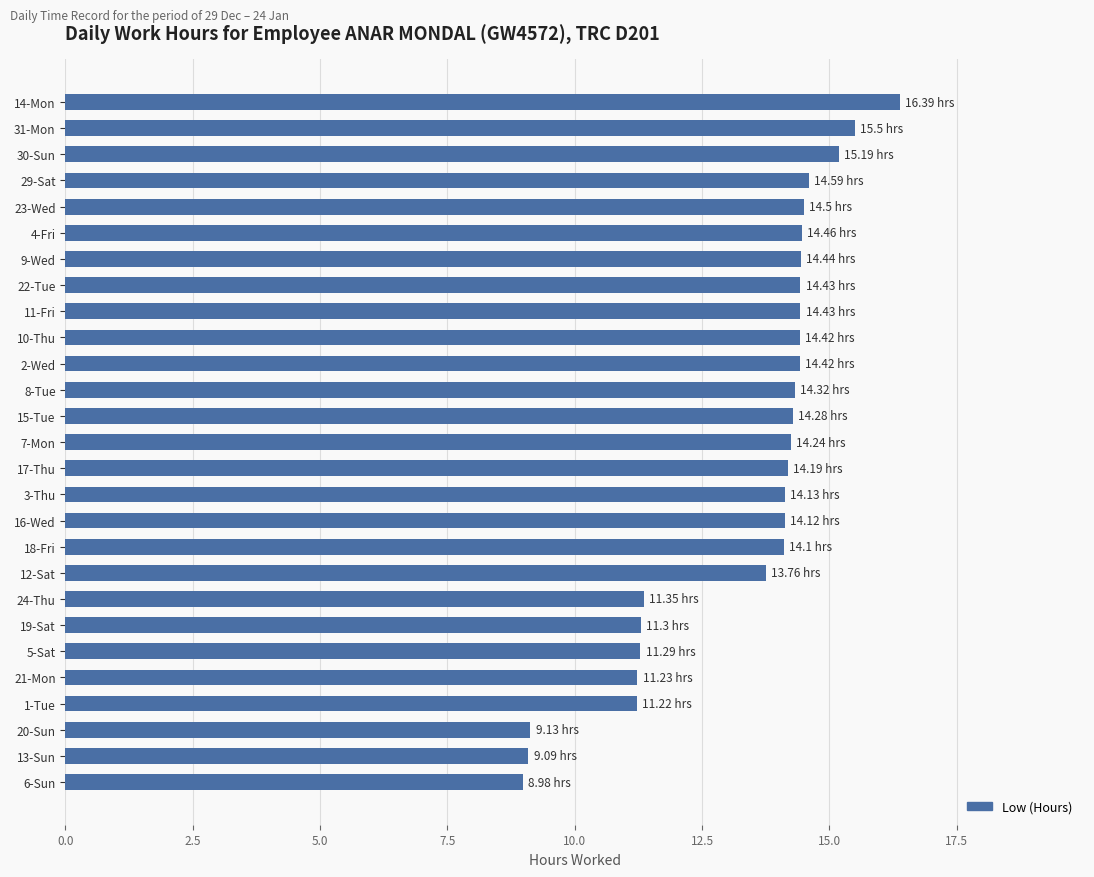

What is the ratio of the value at 30-Sun to the value at 4-Fri?

1.1